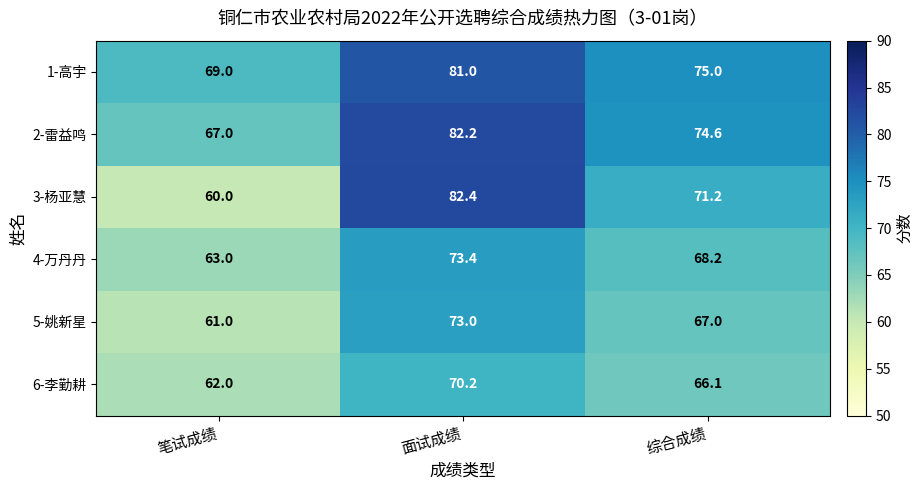

What is the sum of all 2-雷益鸣 values?

223.8